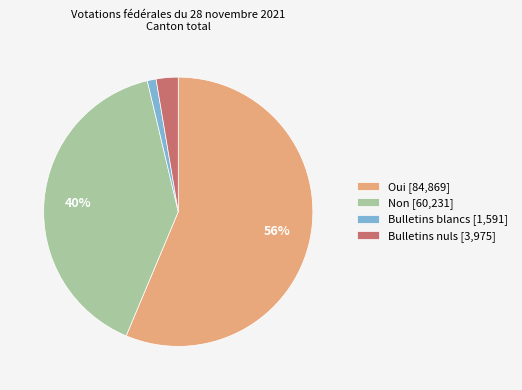

What percentage is the Oui slice, to the nearest percent?

56%